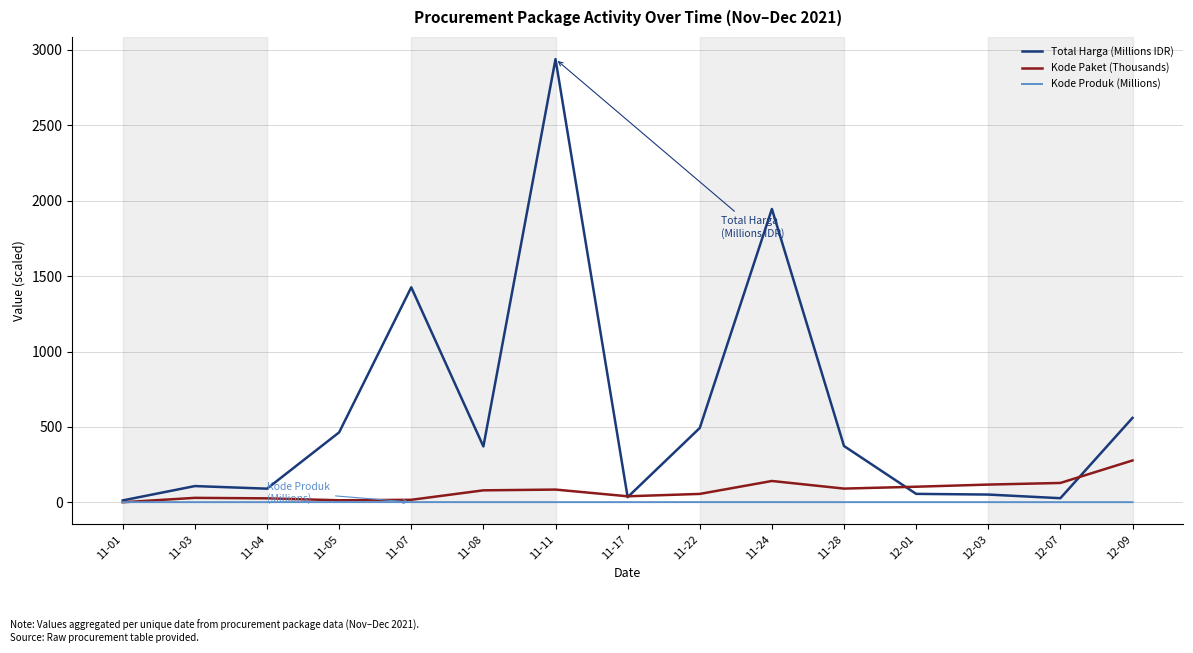

Which category has the highest value in the Total Harga (Millions IDR) series?

11-11